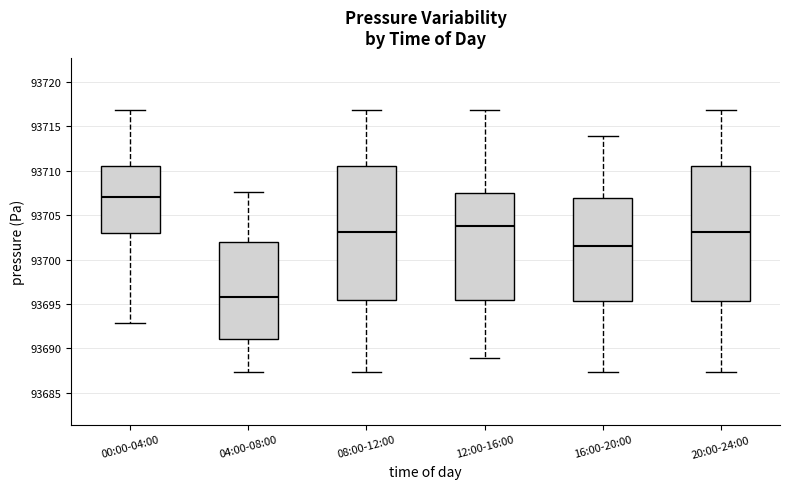

Which box's median line is the highest?

00:00-04:00